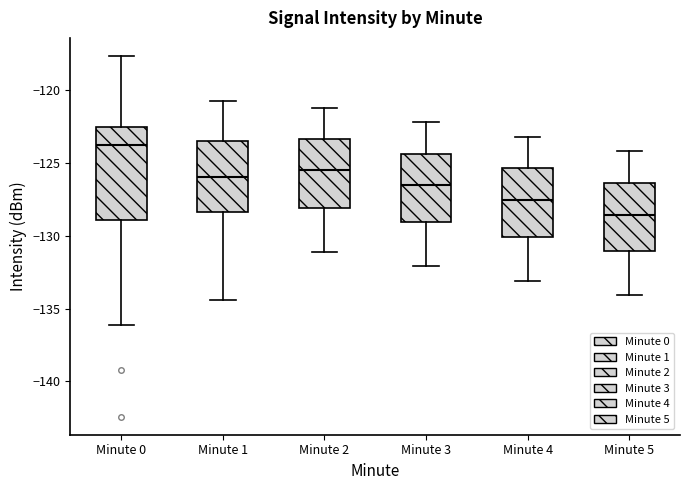

Which box's median line is the highest?

Minute 0